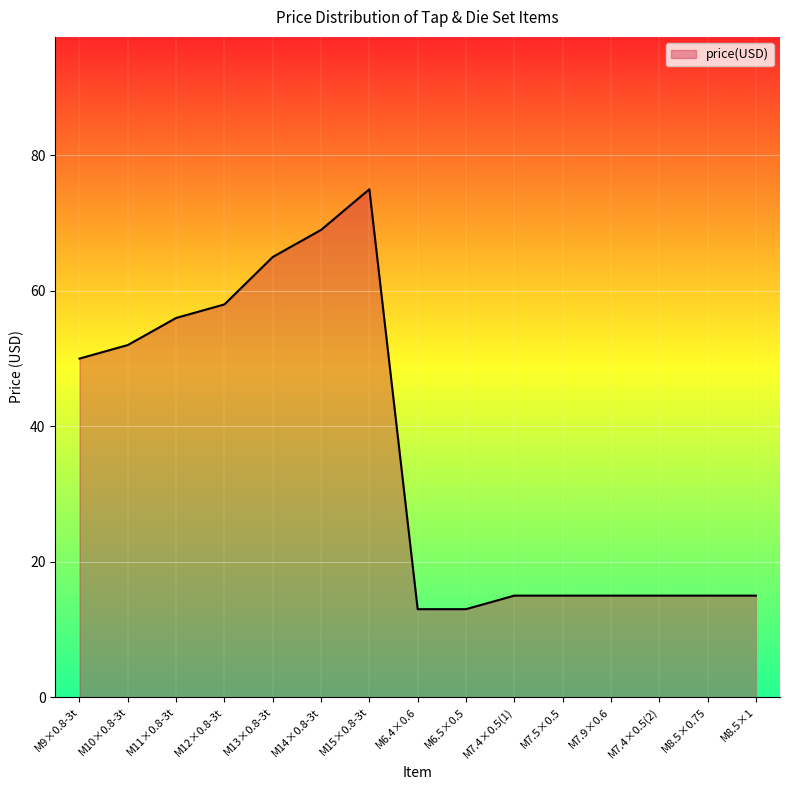

Reading left to right, transcribe all the data shown in this chart.

50	52	56	58	65	69	75	13	13	15	15	15	15	15	15